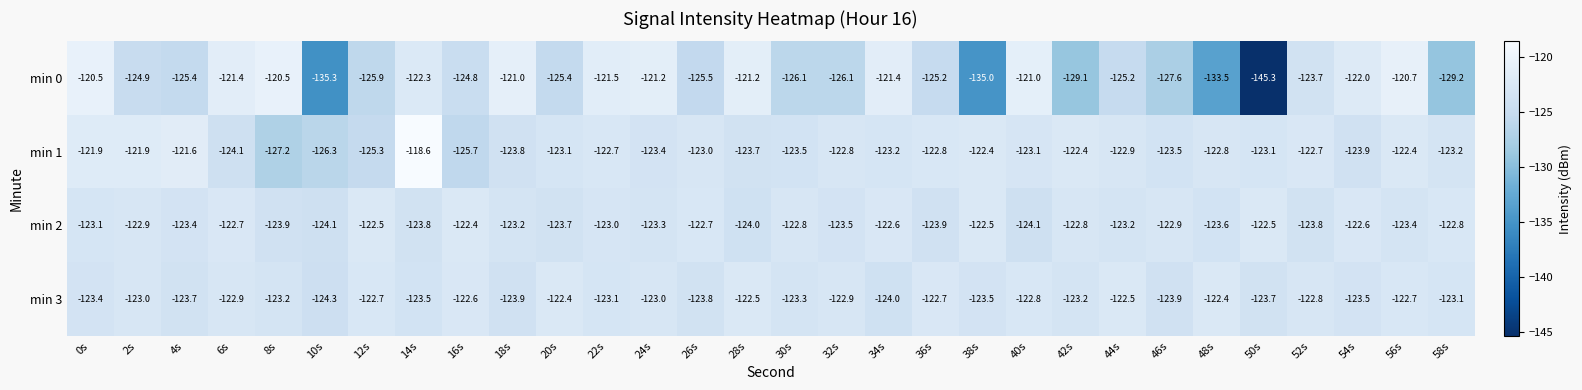

What is the difference between the min 1 values at 18s and 2s?

1.9